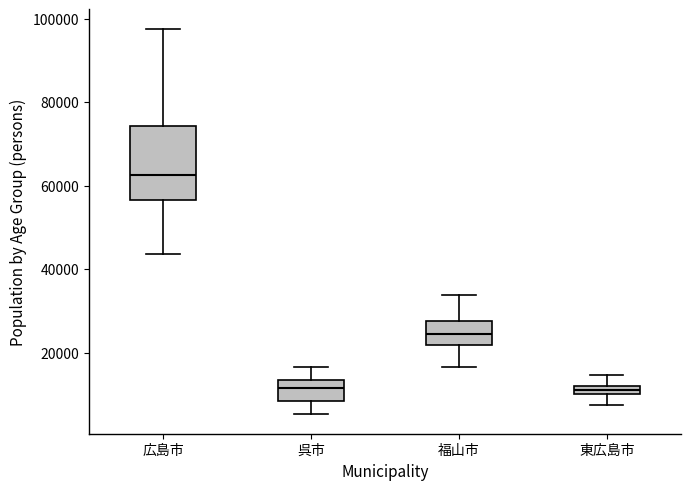

Which box is the tallest, from its lower edge to its upper edge?

広島市